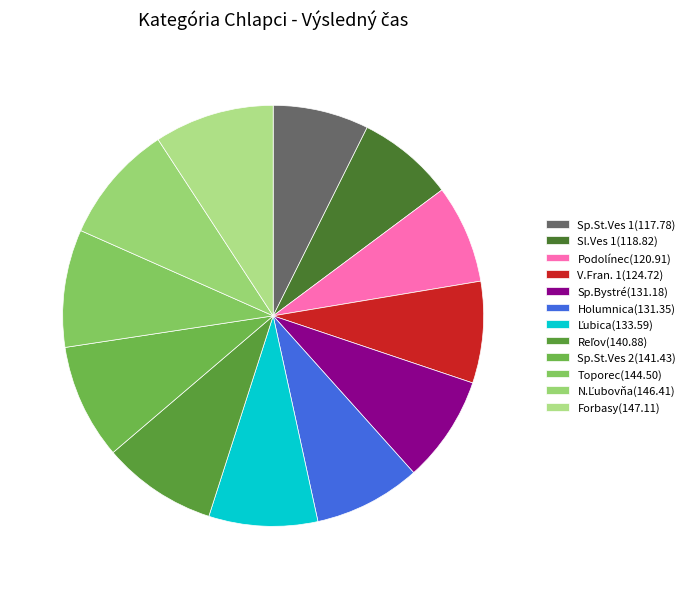

Does Forbasy represent more than half of the total?

No